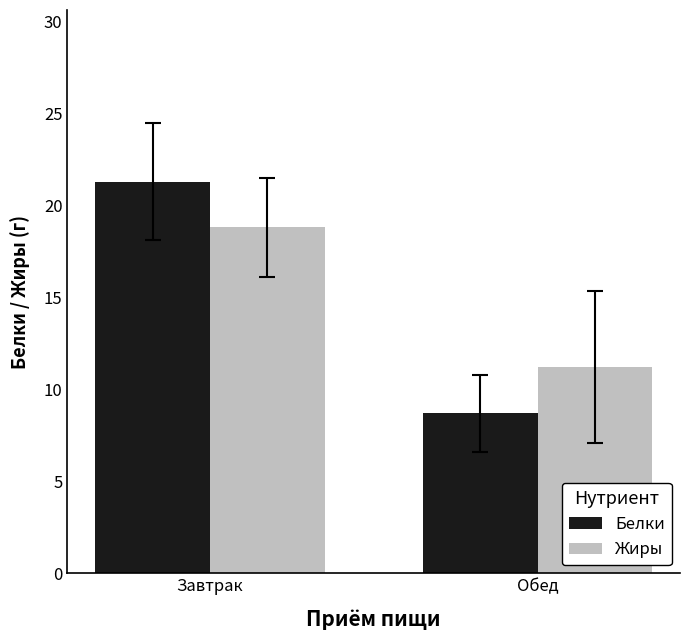

List the series in order of their peak value, highest first.

Белки, Жиры